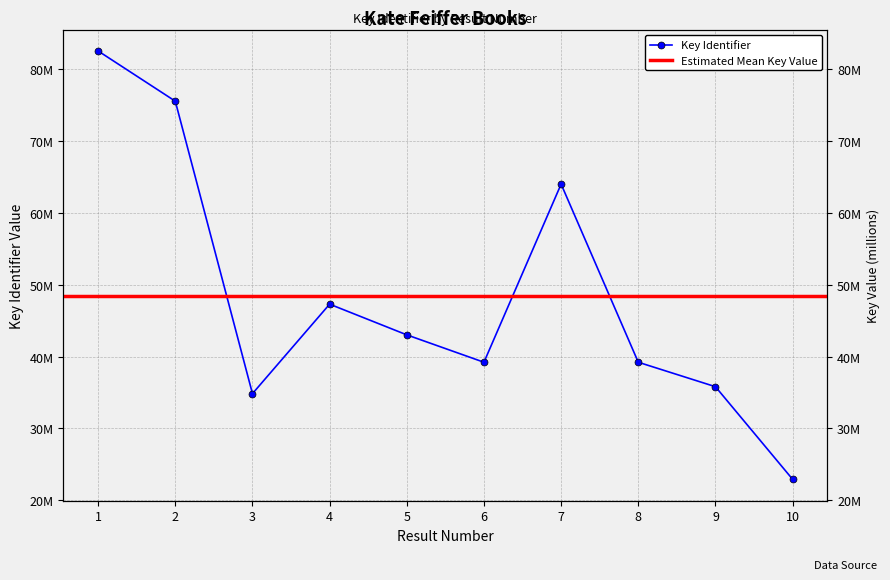

At which label is the value closest to 52745323?

4